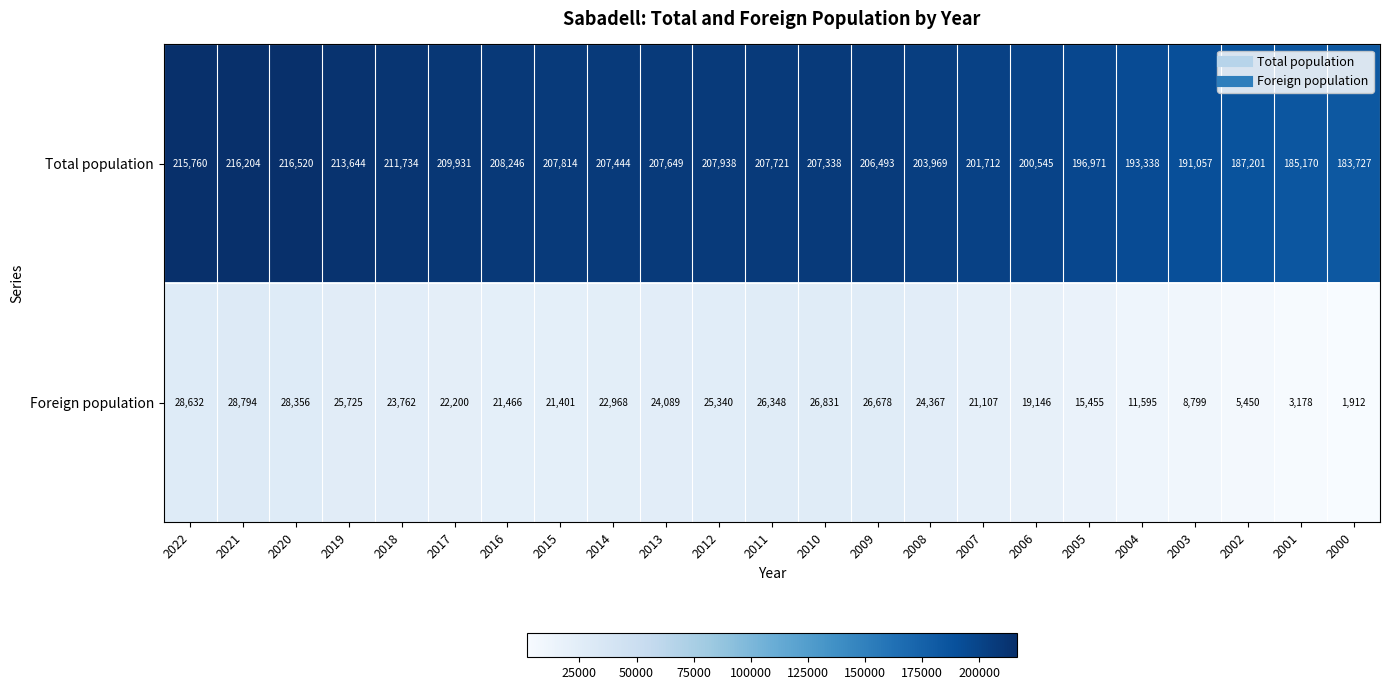

Is it true that Total population equals 207814 at 2015?

True